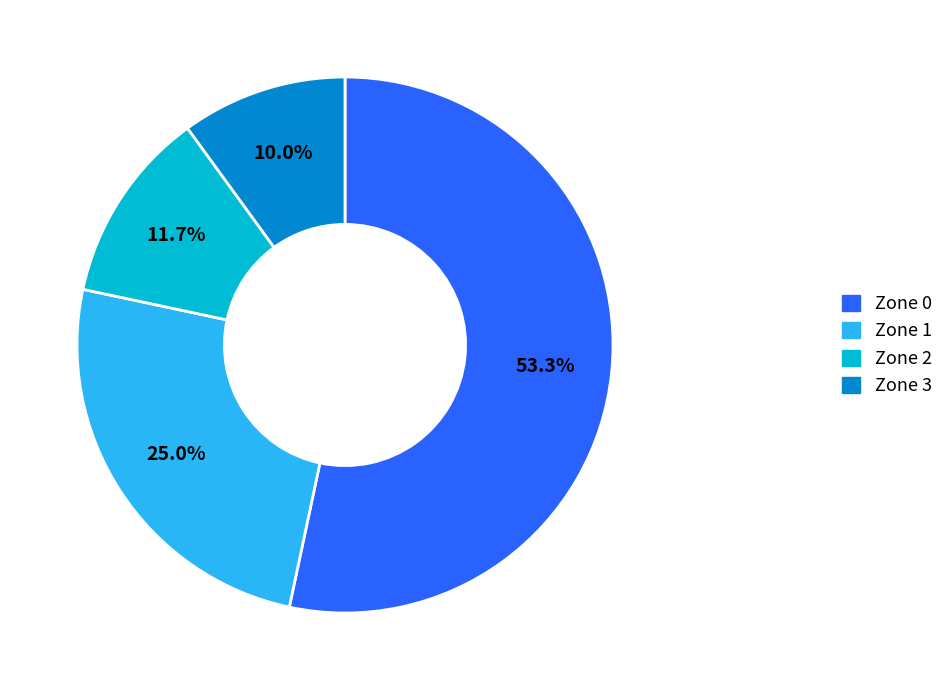

What percentage is the Zone 0 slice, to the nearest percent?

53%